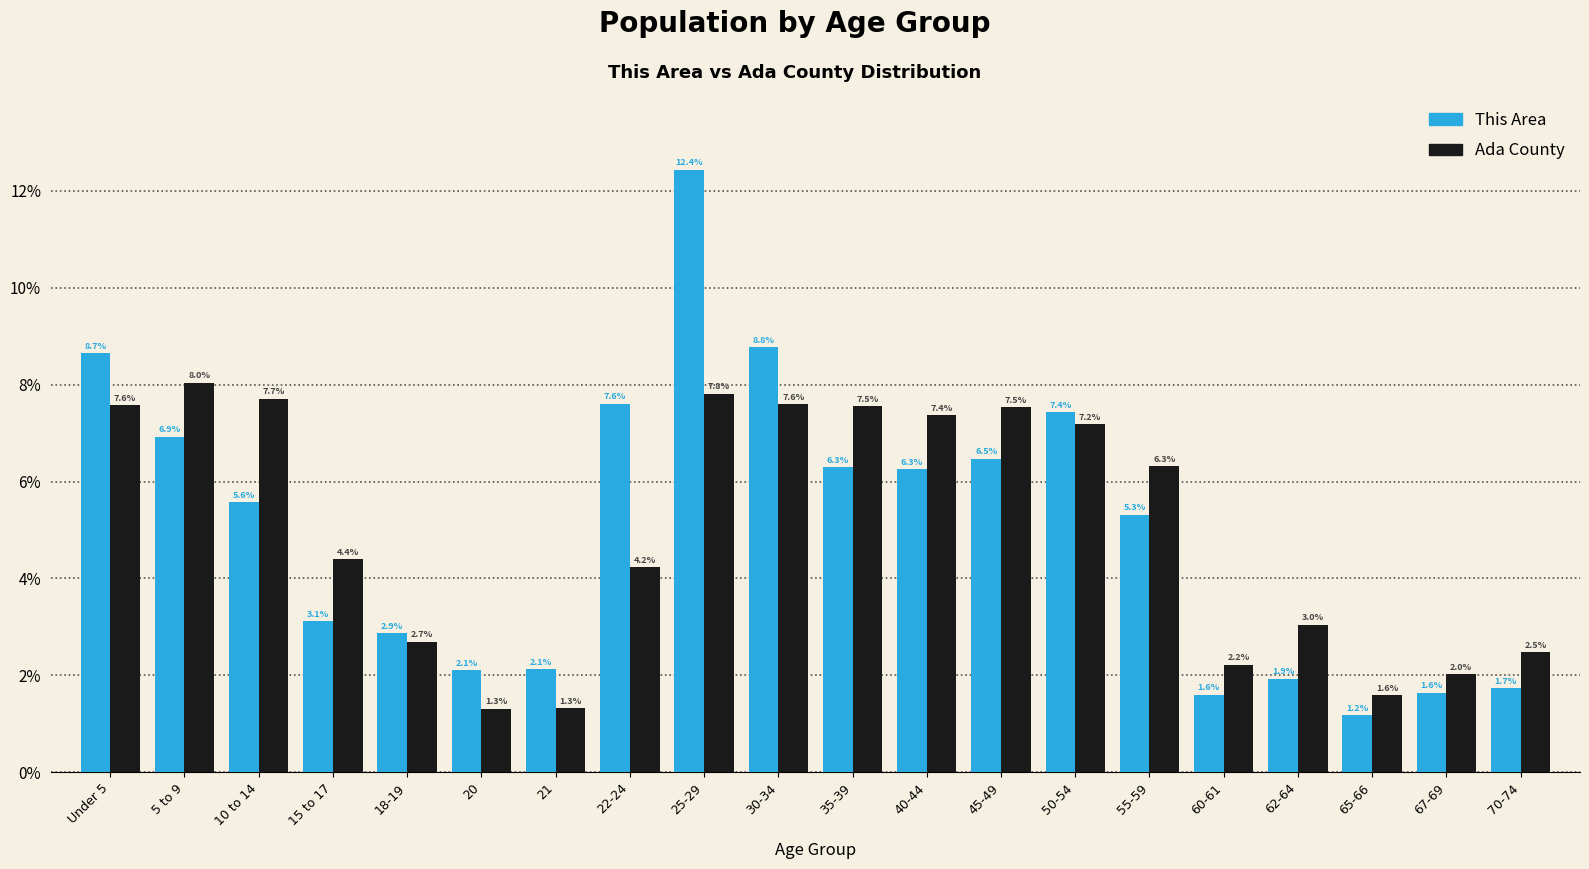

Reading left to right, list all the values displayed in this chart.

This Area: Under 5=8.7	5 to 9=6.9	10 to 14=5.6	15 to 17=3.1	18-19=2.9	20=2.1	21=2.1	22-24=7.6	25-29=12.4	30-34=8.8	35-39=6.3	40-44=6.3	45-49=6.5	50-54=7.4	55-59=5.3	60-61=1.6	62-64=1.9	65-66=1.2	67-69=1.6	70-74=1.7
Ada County: Under 5=7.6	5 to 9=8.0	10 to 14=7.7	15 to 17=4.4	18-19=2.7	20=1.3	21=1.3	22-24=4.2	25-29=7.8	30-34=7.6	35-39=7.5	40-44=7.4	45-49=7.5	50-54=7.2	55-59=6.3	60-61=2.2	62-64=3.0	65-66=1.6	67-69=2.0	70-74=2.5